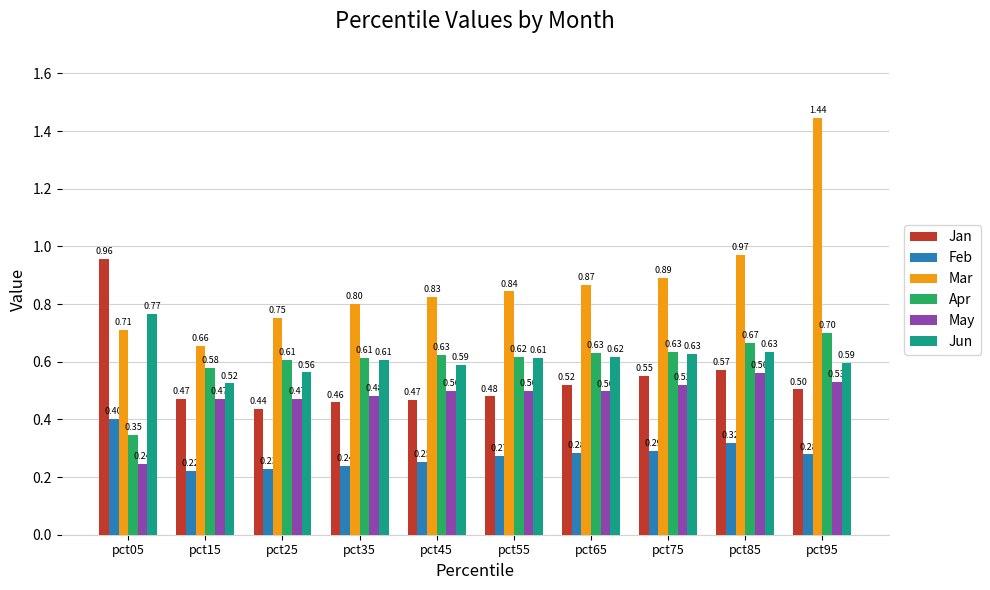

Rank the series by their maximum value, from highest to lowest.

Mar, Jan, Jun, Apr, May, Feb